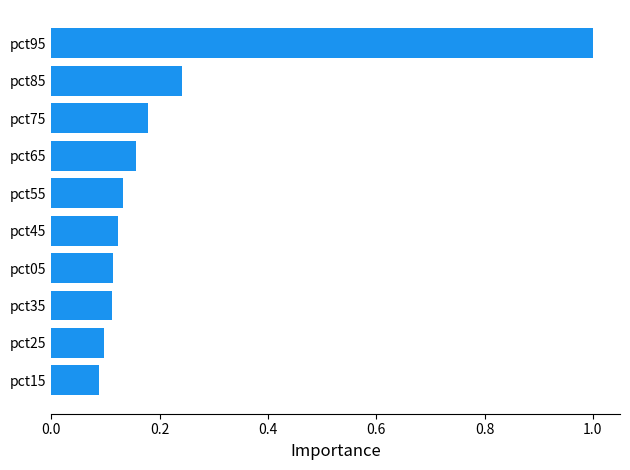

Which label corresponds to the largest value in the chart?

pct95